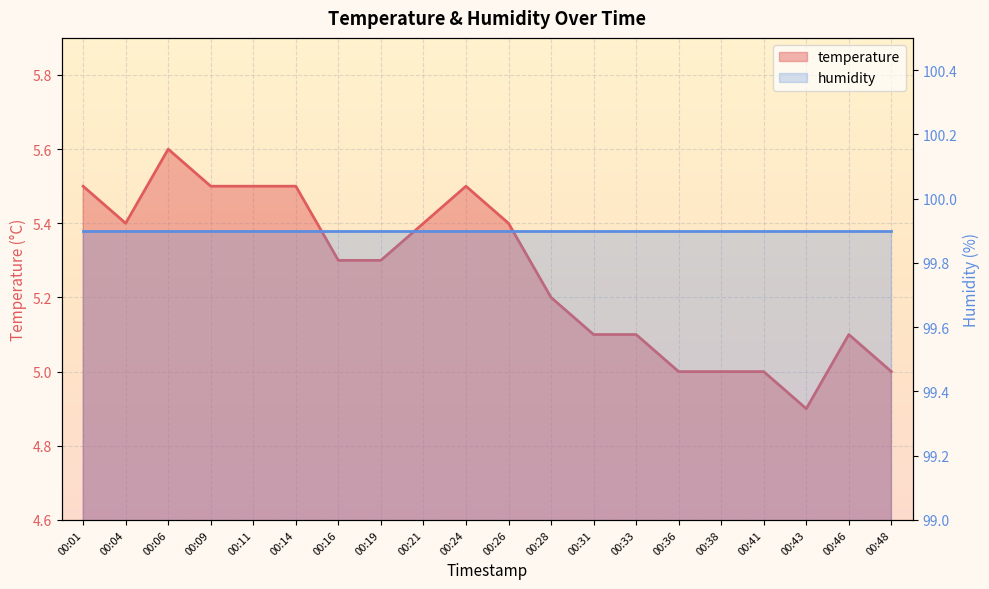

What is the lowest value of the humidity series?

99.9